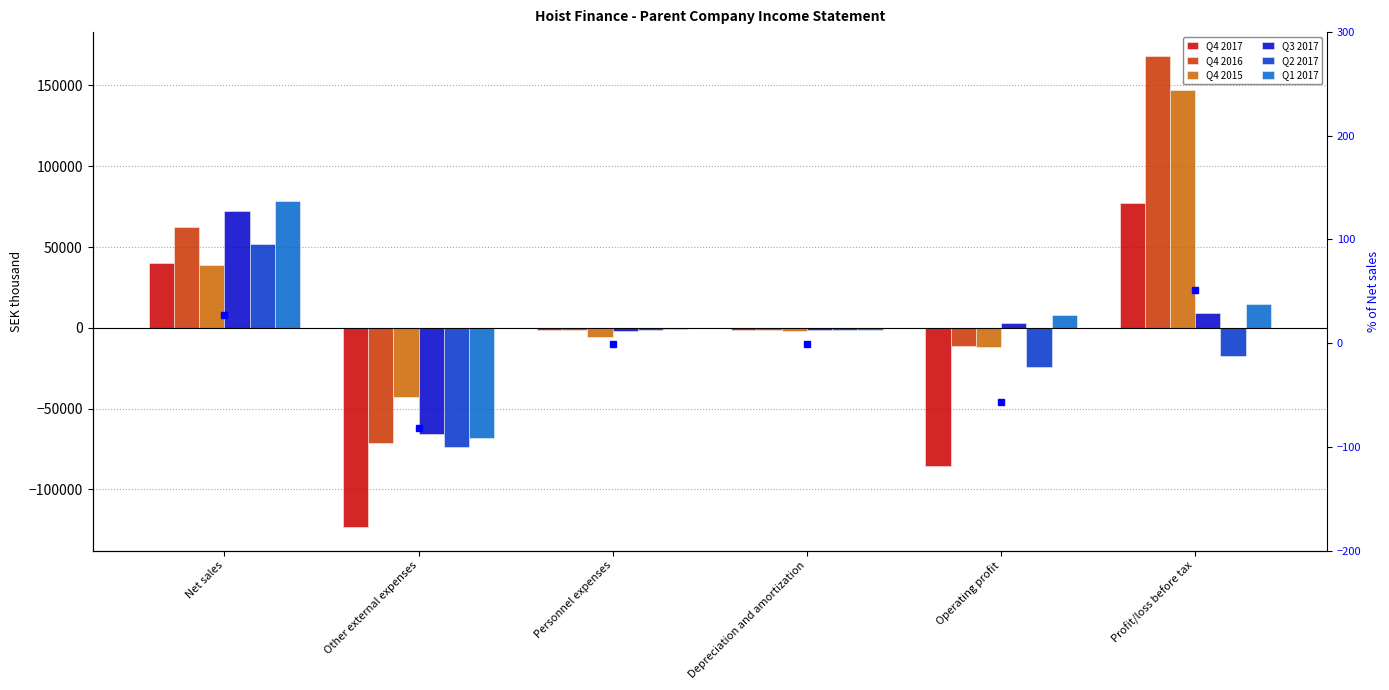

How many positive values does the Q1 2017 series have?

3